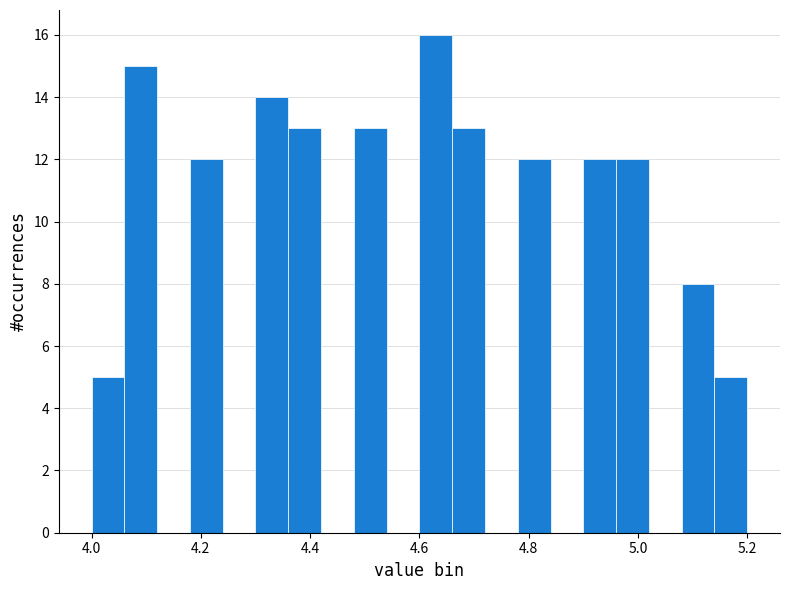

Around what value on the x-axis is the tallest bar? Give the approximate position of its centre, as read against the axis.

4.64